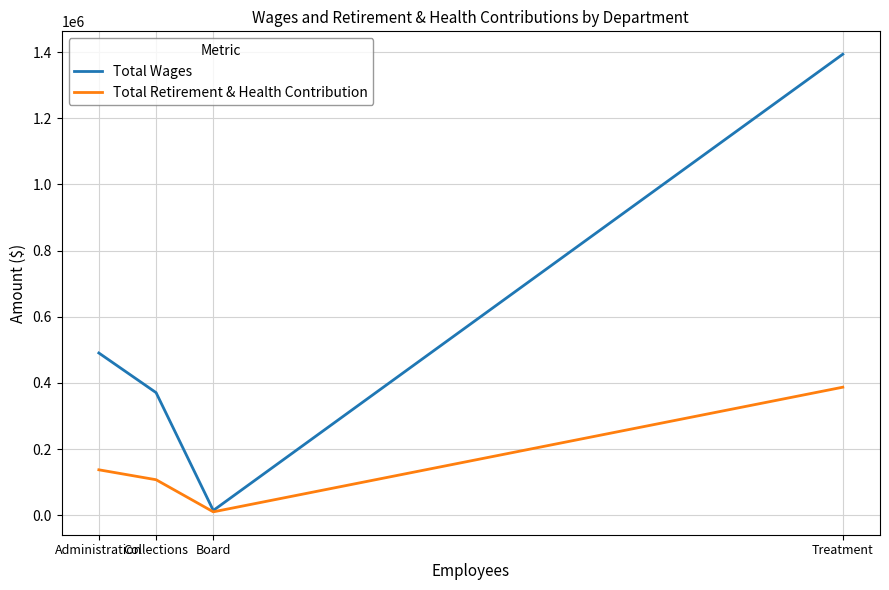

What is the sum of all Total Wages values?

2268790